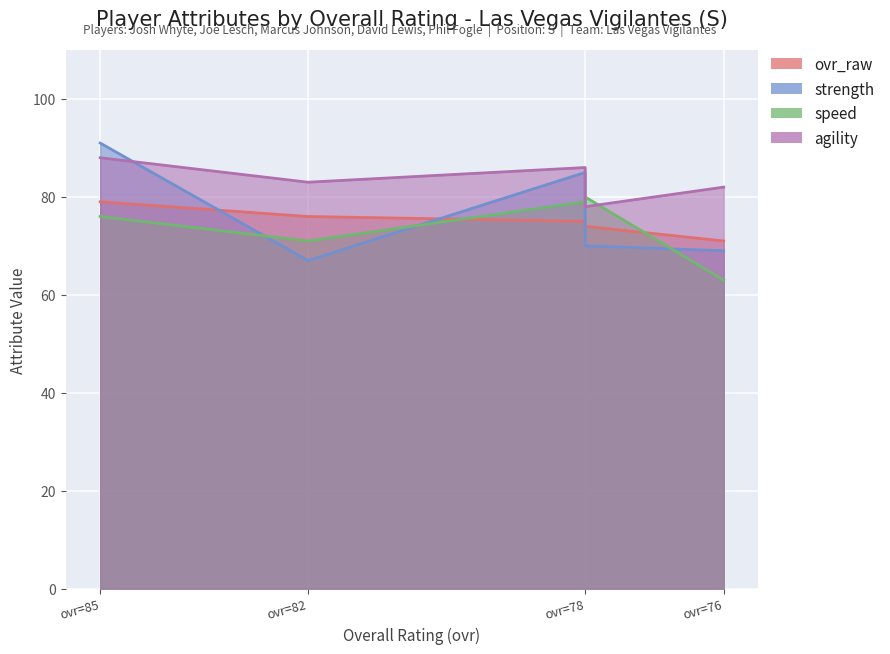

How many values in the ovr_raw series are below 75?

2